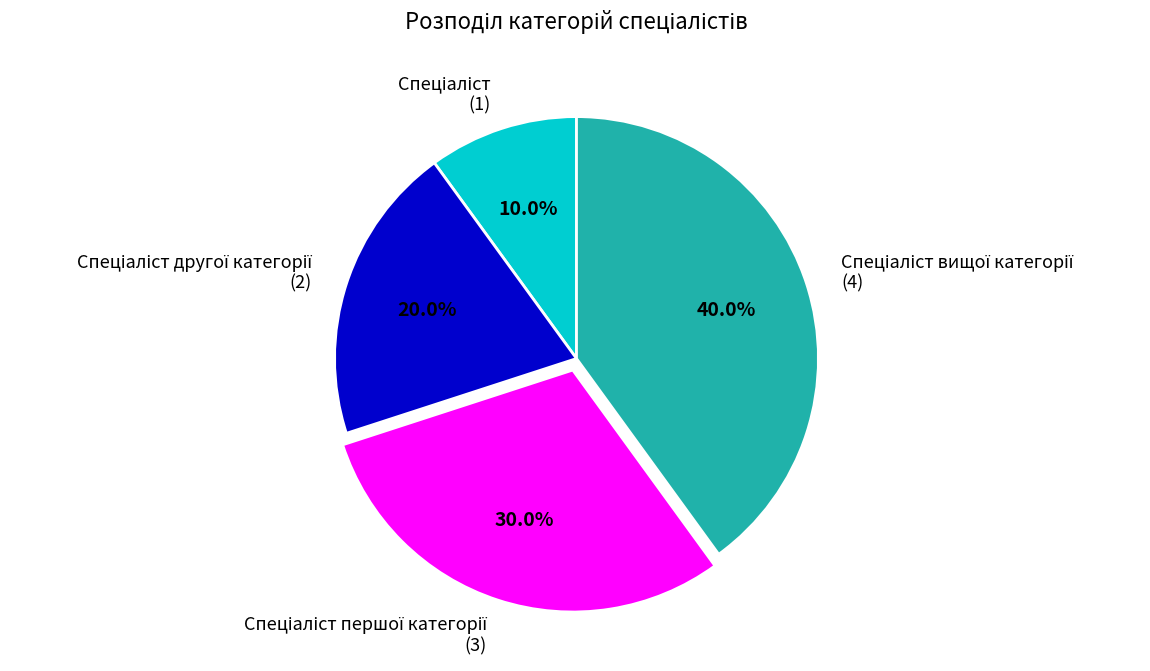

Is there a majority slice in this chart?

No